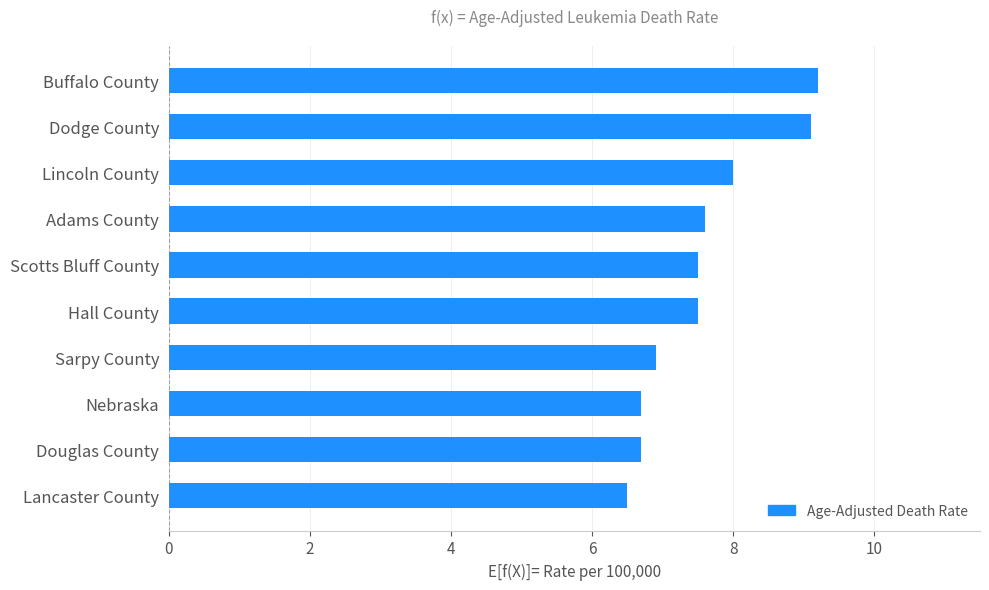

Which has a higher value, Lancaster County or Sarpy County?

Sarpy County